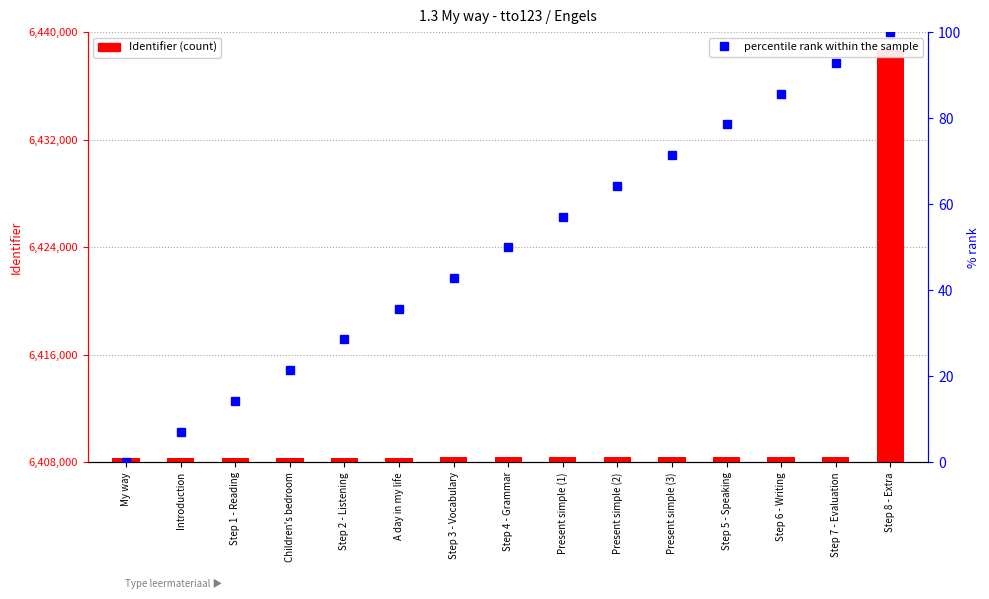

Reading left to right, extract all data points from this chart.

Identifier: My way=6408356.0	Introduction=6408357.0	Step 1 - Reading=6408359.0	Children's bedroom=6408361.0	Step 2 - Listening=6408362.0	A day in my life=6408364.0	Step 3 - Vocabulary=6408365.0	Step 4 - Grammar=6408368.0	Present simple (1)=6408370.0	Present simple (2)=6408371.0	Present simple (3)=6408372.0	Step 5 - Speaking=6408373.0	Step 6 - Writing=6408375.0	Step 7 - Evaluation=6408377.0	Step 8 - Extra=6438647.0
percentile rank within the sample: My way=0.0	Introduction=7.1	Step 1 - Reading=14.3	Children's bedroom=21.4	Step 2 - Listening=28.6	A day in my life=35.7	Step 3 - Vocabulary=42.9	Step 4 - Grammar=50.0	Present simple (1)=57.1	Present simple (2)=64.3	Present simple (3)=71.4	Step 5 - Speaking=78.6	Step 6 - Writing=85.7	Step 7 - Evaluation=92.9	Step 8 - Extra=100.0